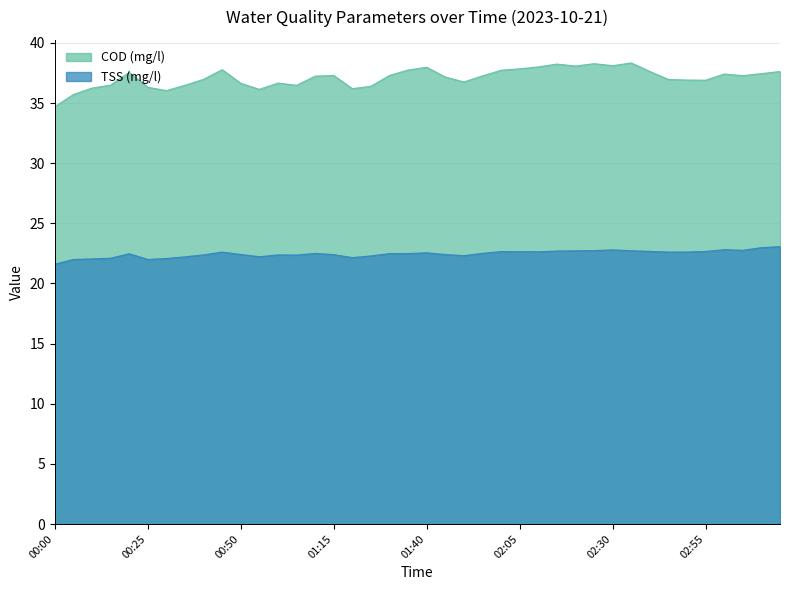

Reading left to right, what are all the values shown in this chart?

COD (mg/l): 34.7	35.7	36.2	36.5	37.5	36.3	36.0	36.5	37.0	37.8	36.6	36.1	36.7	36.5	37.2	37.3	36.2	36.4	37.3	37.7	38.0	37.2	36.8	37.3	37.7	37.8	38.0	38.2	38.1	38.3	38.1	38.3	37.6	37.0	36.9	36.9	37.4	37.3	37.4	37.6
TSS (mg/l): 21.6	22.0	22.0	22.1	22.5	22.0	22.1	22.2	22.4	22.6	22.4	22.2	22.4	22.4	22.5	22.4	22.1	22.3	22.5	22.5	22.5	22.4	22.3	22.5	22.6	22.6	22.6	22.7	22.7	22.7	22.8	22.7	22.7	22.6	22.6	22.7	22.8	22.8	23.0	23.1